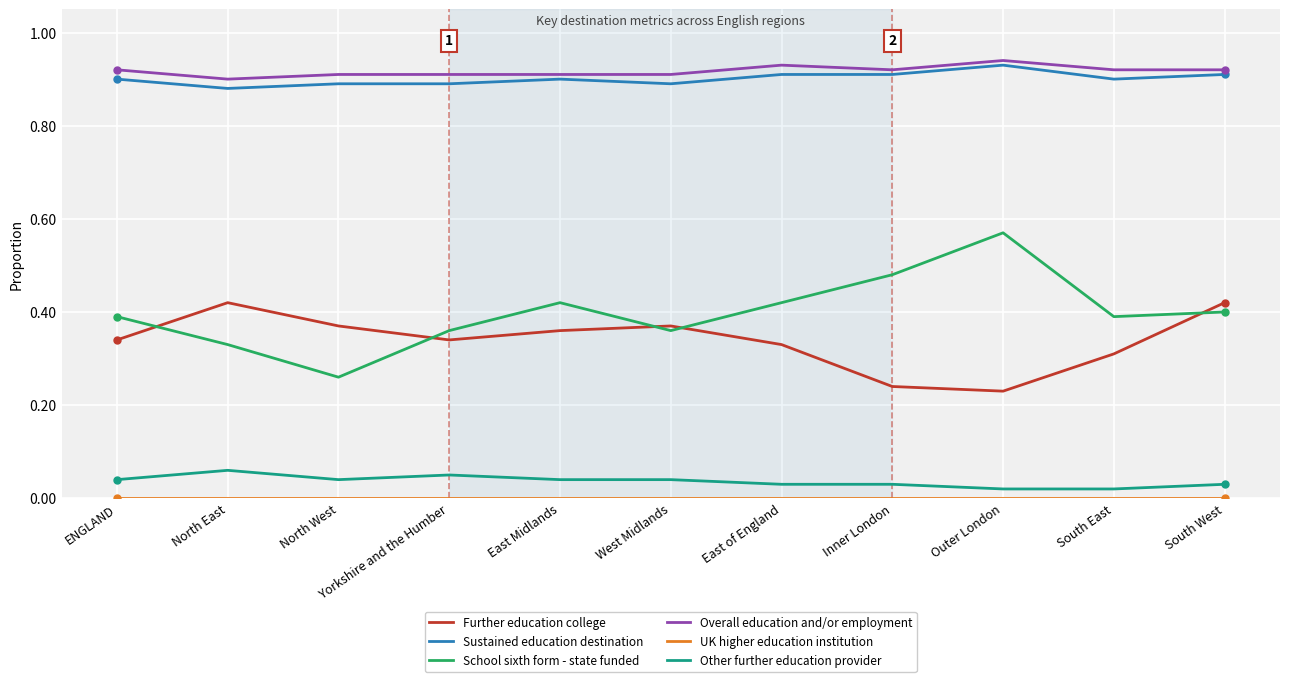

What position from the right is North West?

9